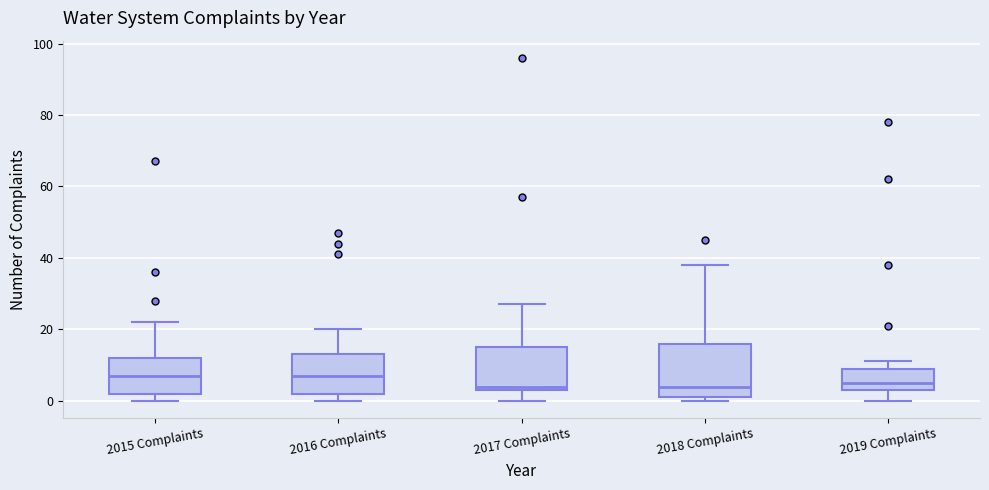

Reading left to right, transcribe this box plot: for each box, give where its median line is, the range the box spans, and where its two whiskers end, as read against the y-axis. The values are not printed on the chart, so give them approximately, as read against the axis.

2015 Complaints: median 8, box 2 to 12, whiskers 0 to 22
2016 Complaints: median 8, box 2 to 14, whiskers 0 to 20
2017 Complaints: median 4 (just above the box's lower edge), box 4 to 16, whiskers 0 to 28
2018 Complaints: median 4, box 2 to 16, whiskers 0 to 38
2019 Complaints: median 6, box 4 to 10, whiskers 0 to 12